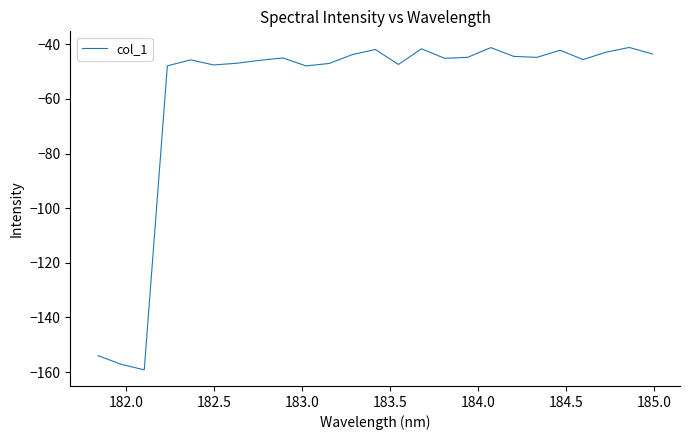

What is the difference between the maximum and minimum values?

118.1